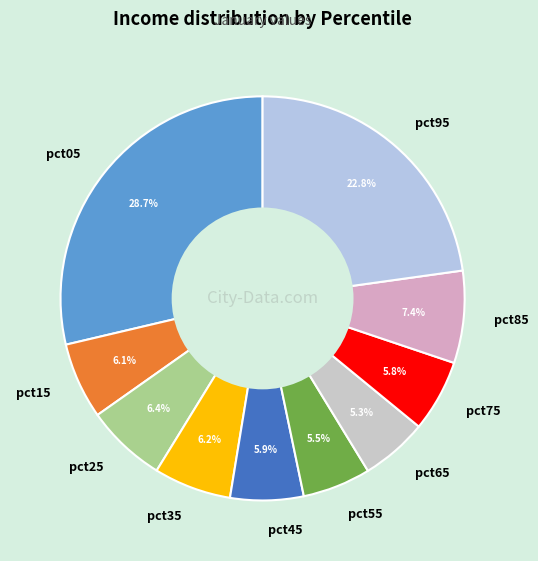

Which slice is the largest?

pct05